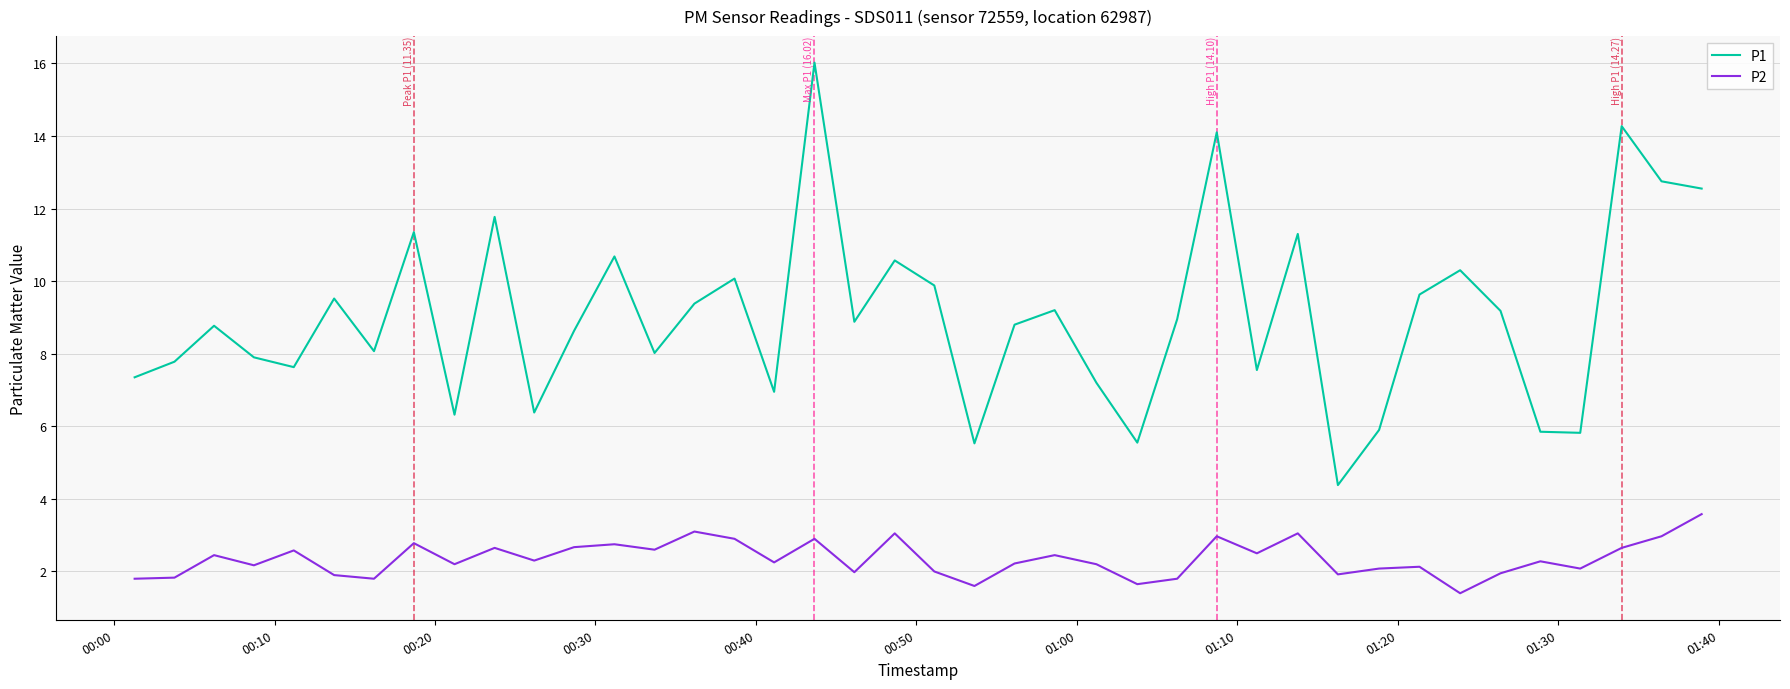

Rank the series by their maximum value, from highest to lowest.

P1, P2